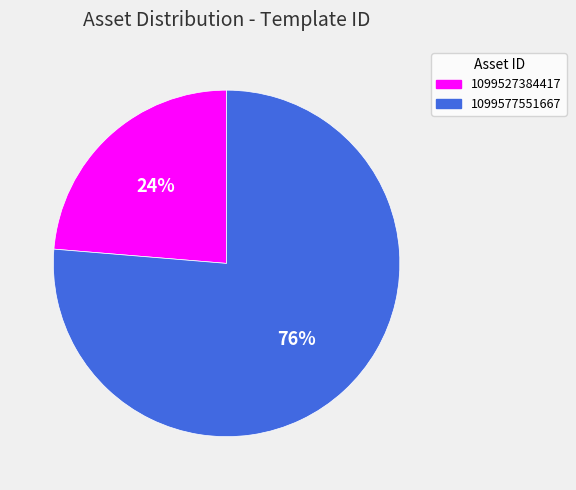

Is the sum of 1099577551667 and 1099527384417 greater than half?

Yes